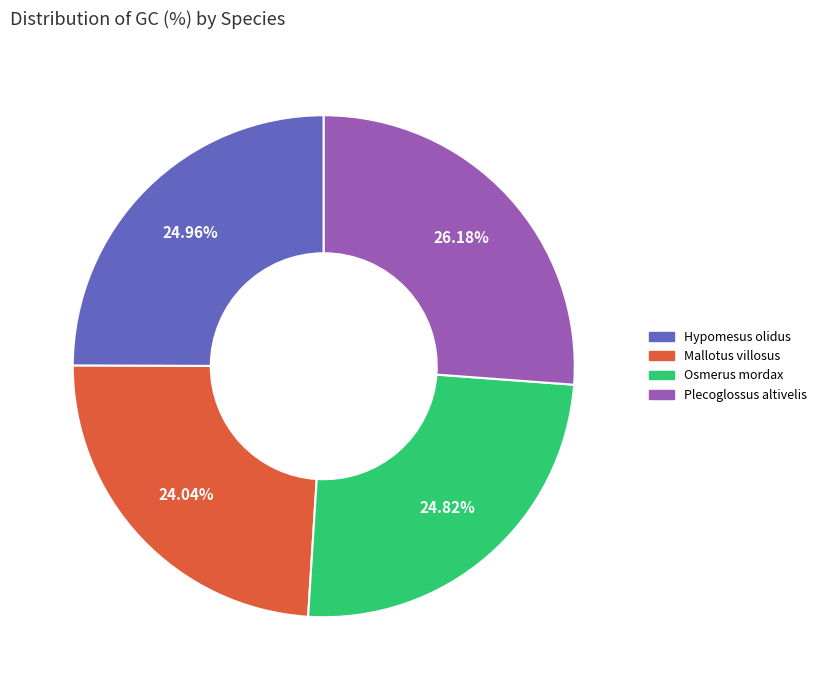

What percentage is the Mallotus villosus slice, to the nearest percent?

24%